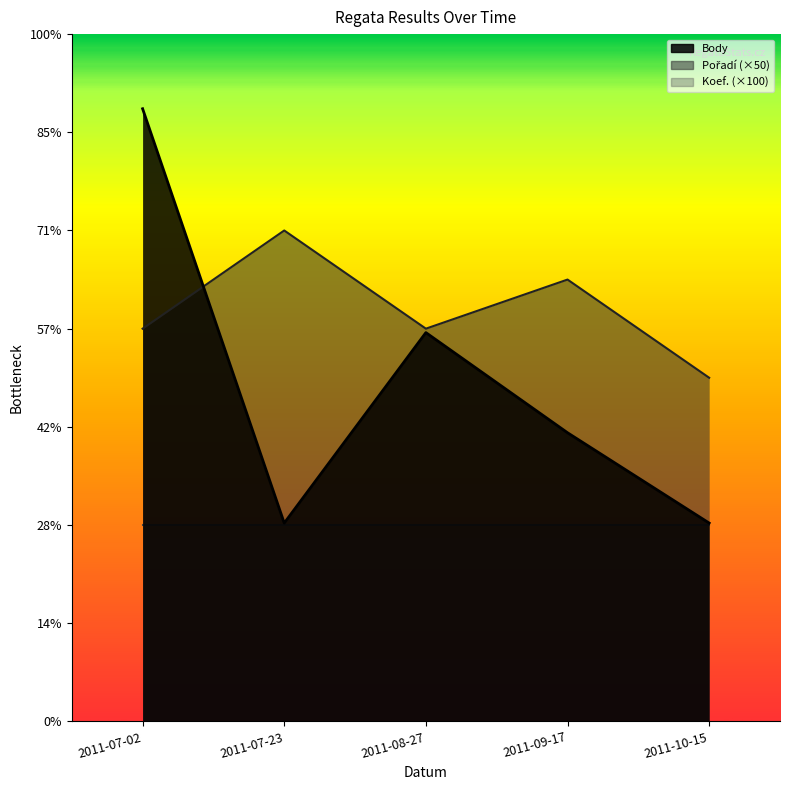

At which label is Pořadí closest to 425?

2011-07-02